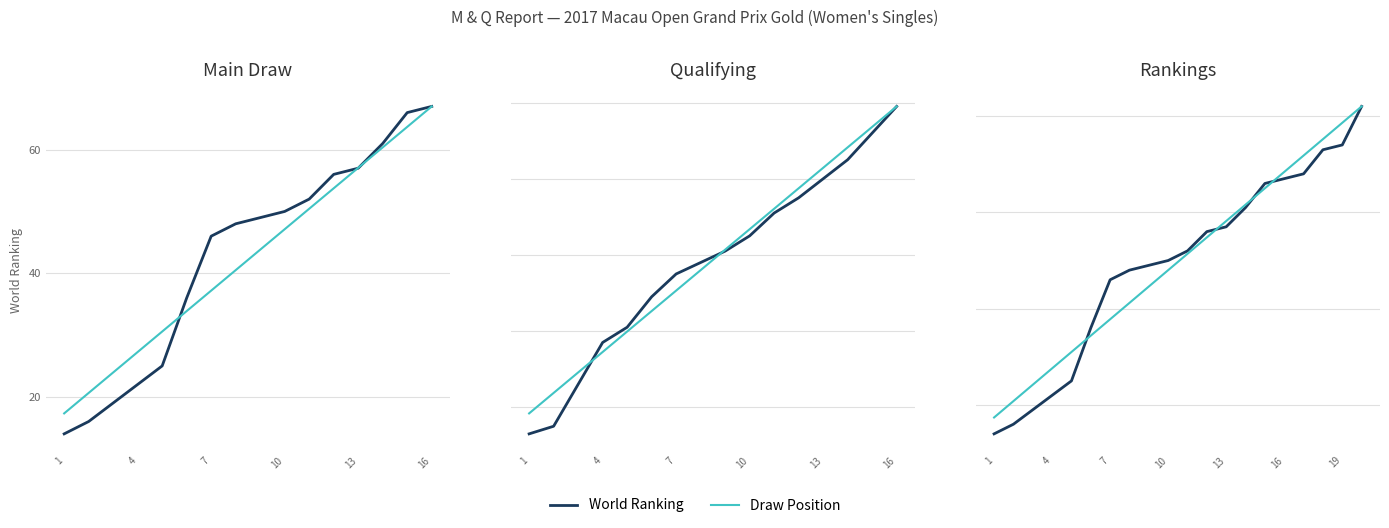

List the series in order of their overall mean, lowest first.

World Ranking, Draw Position